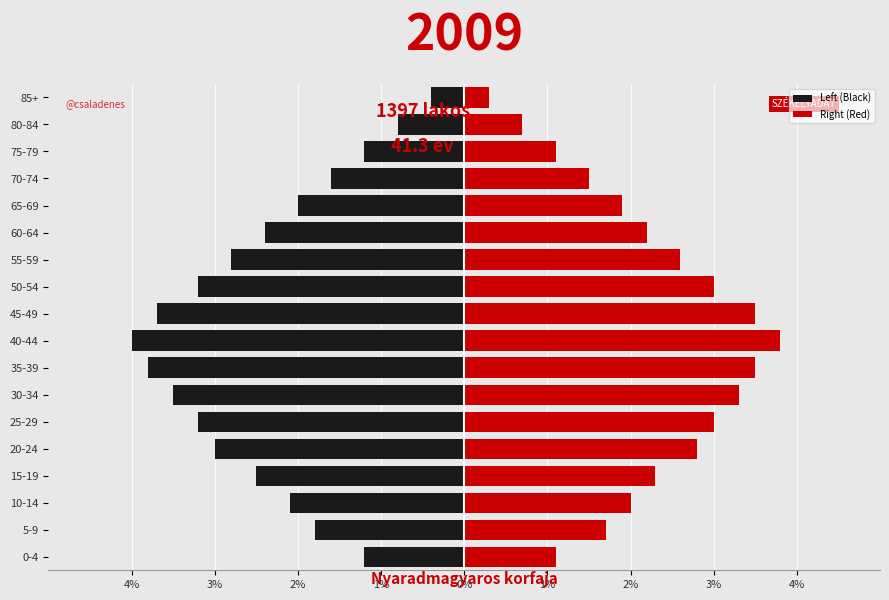

How many groups of bars are there?

18